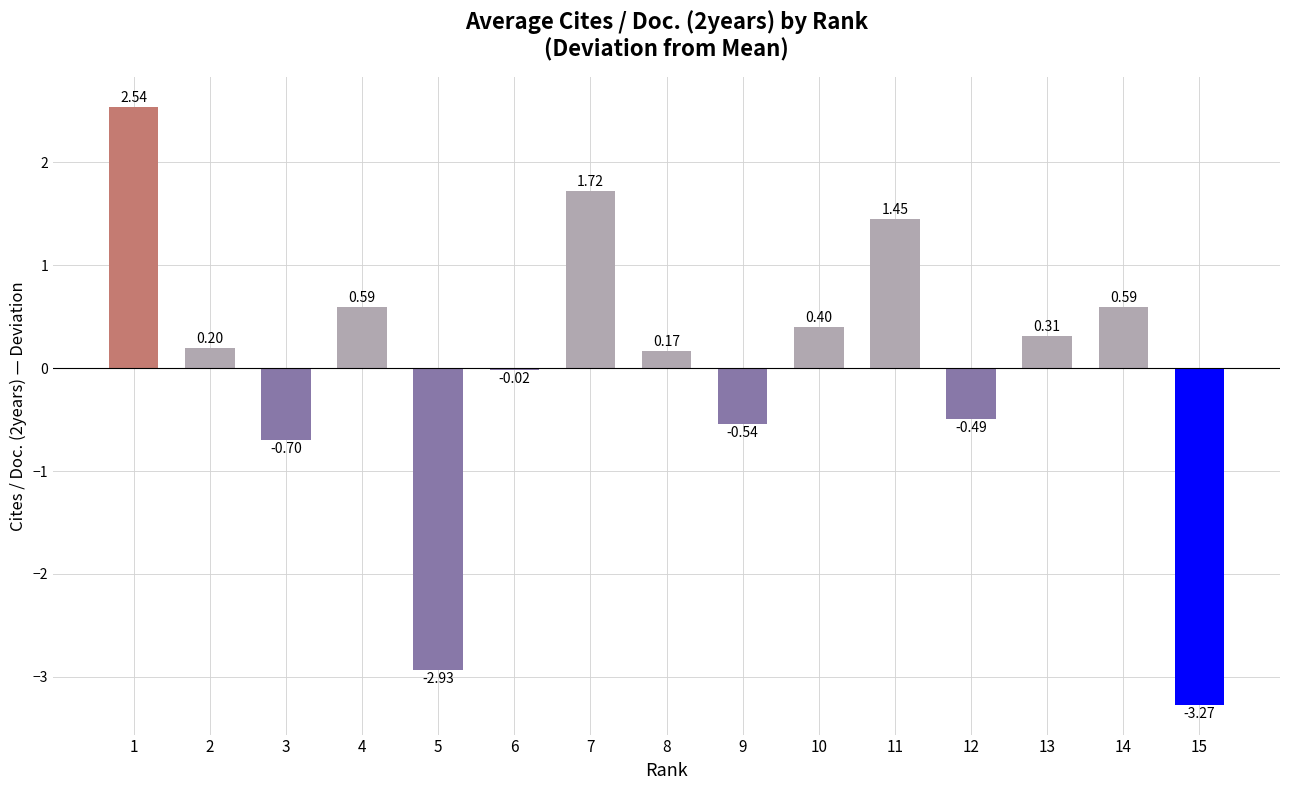

How many values exceed 0?

9